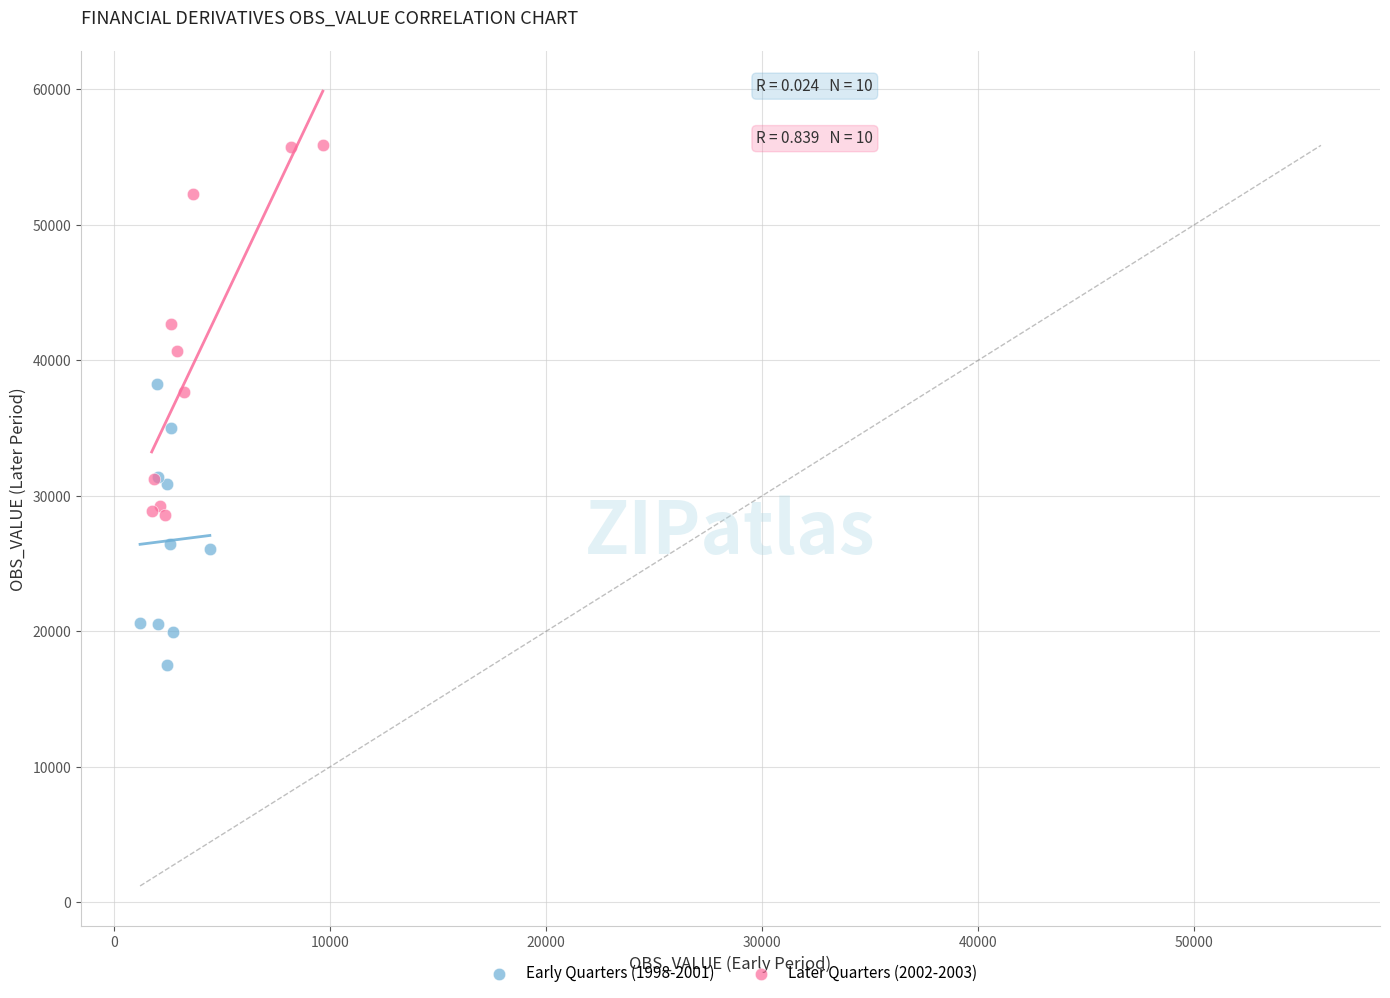

Which series contains the lowest Y value?

Early Quarters (1998-2001)